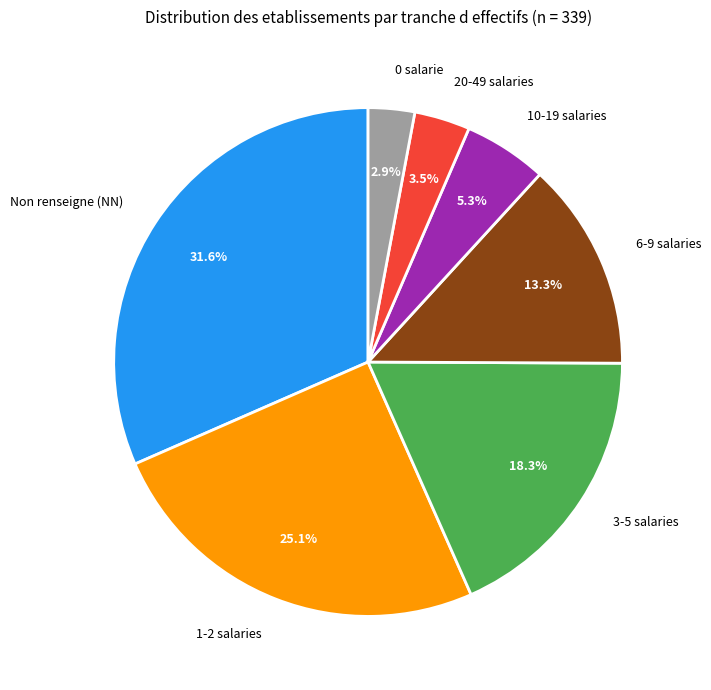

Is there a majority slice in this chart?

No